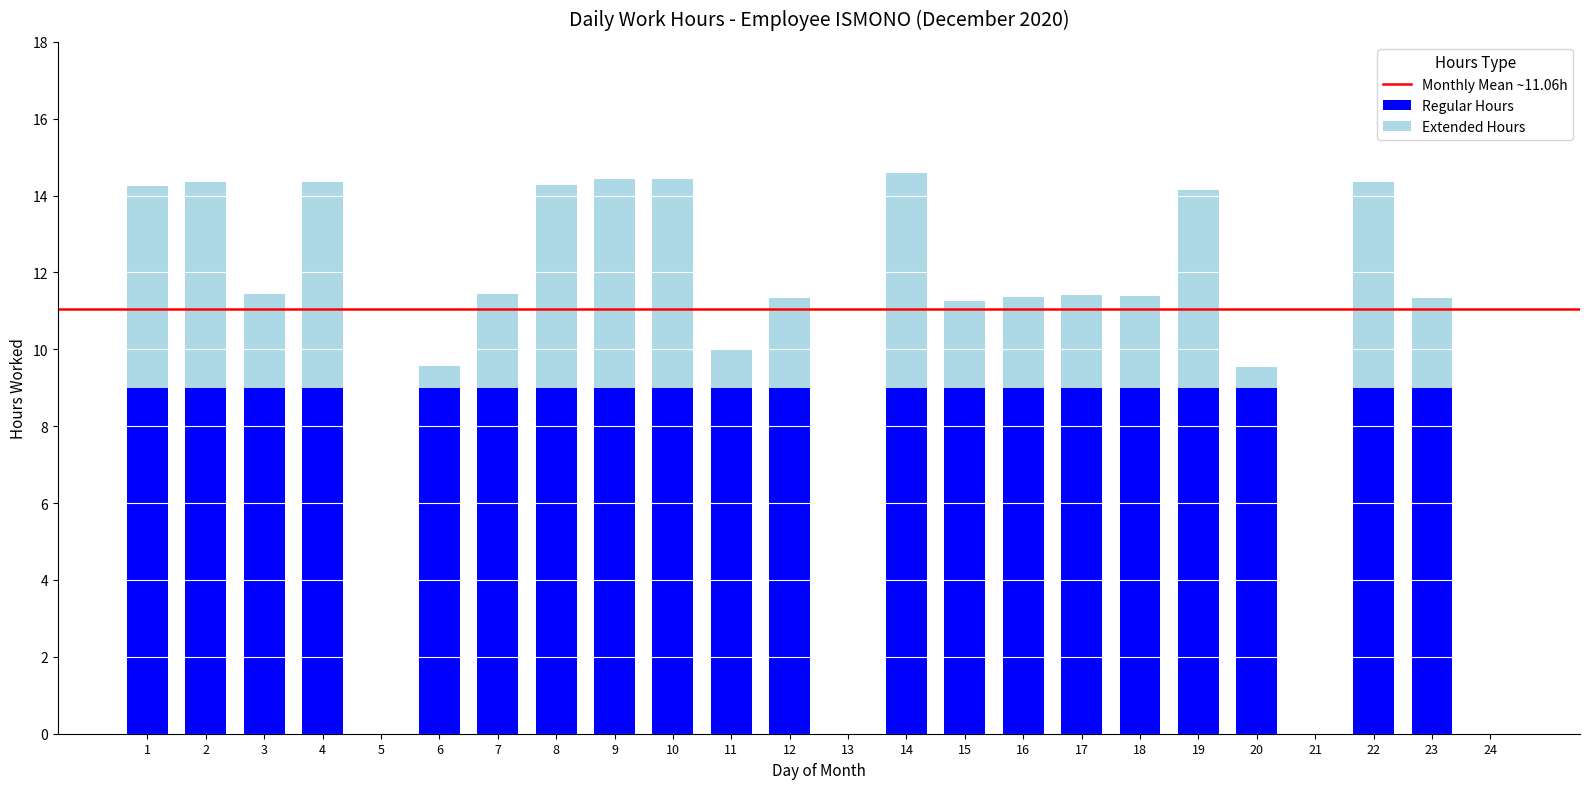

Are the bars grouped side by side (vs. stacked)?

No